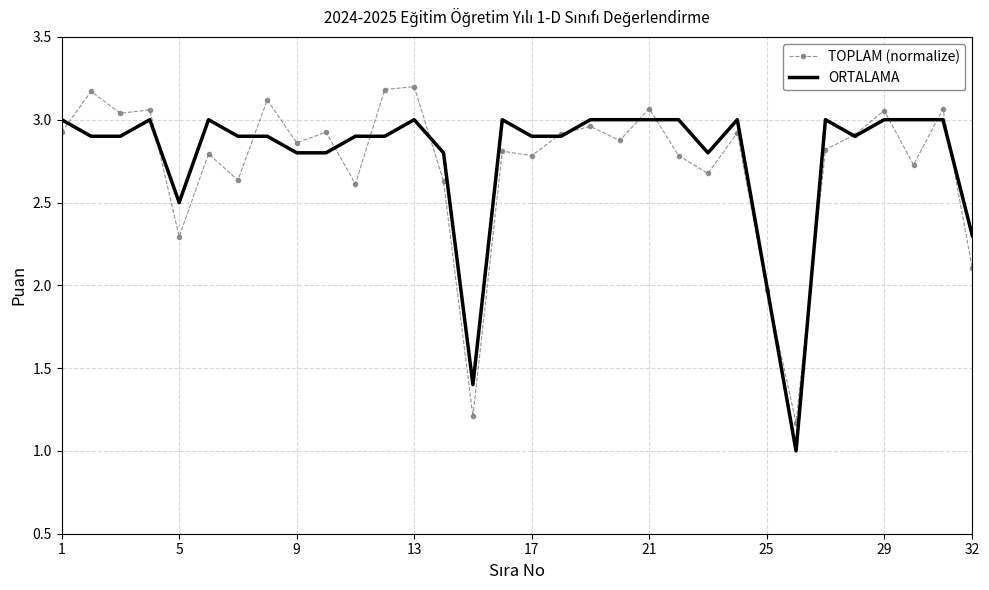

What are all the series names shown in the legend?

TOPLAM (normalize), ORTALAMA